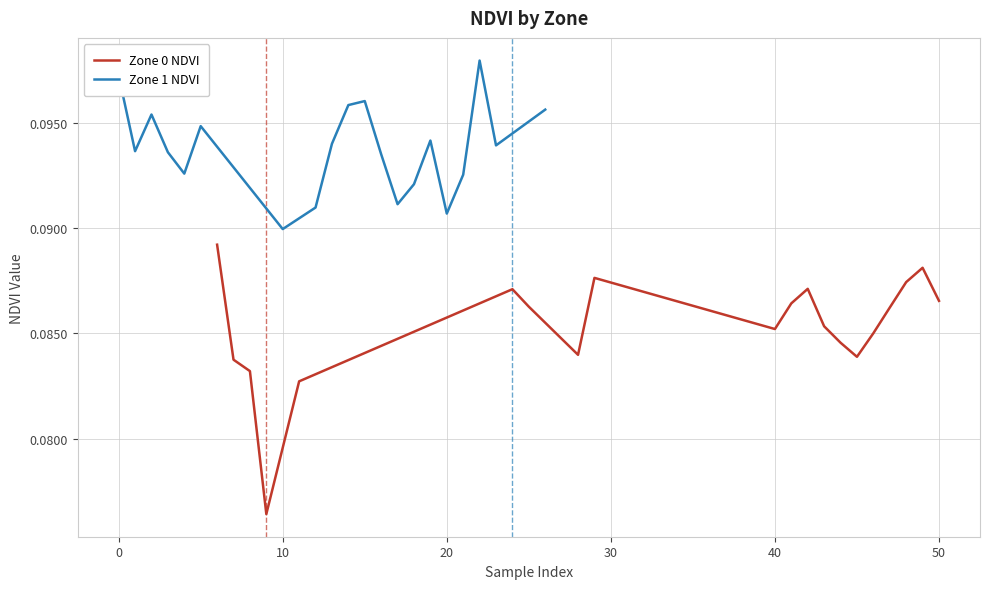

What is the greatest value displayed?

0.1